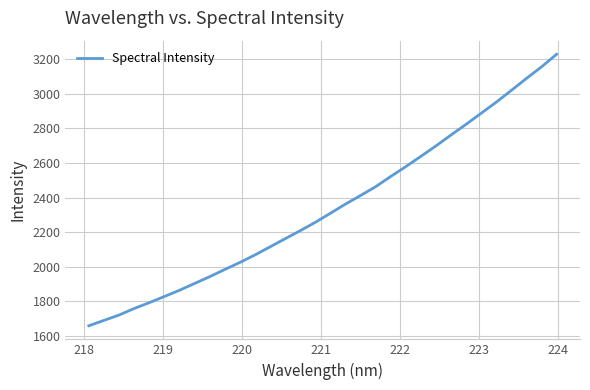

What is the greatest value displayed?

3227.4